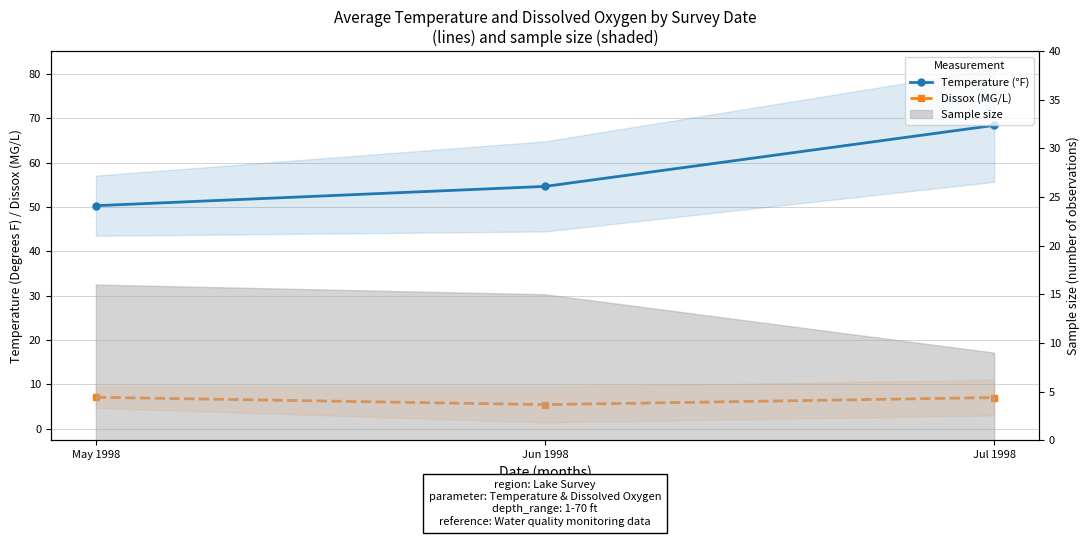

Reading left to right, list all the values displayed in this chart.

Temperature (°F): 50.3	54.7	68.4
Dissox (MG/L): 7.1	5.4	7.0